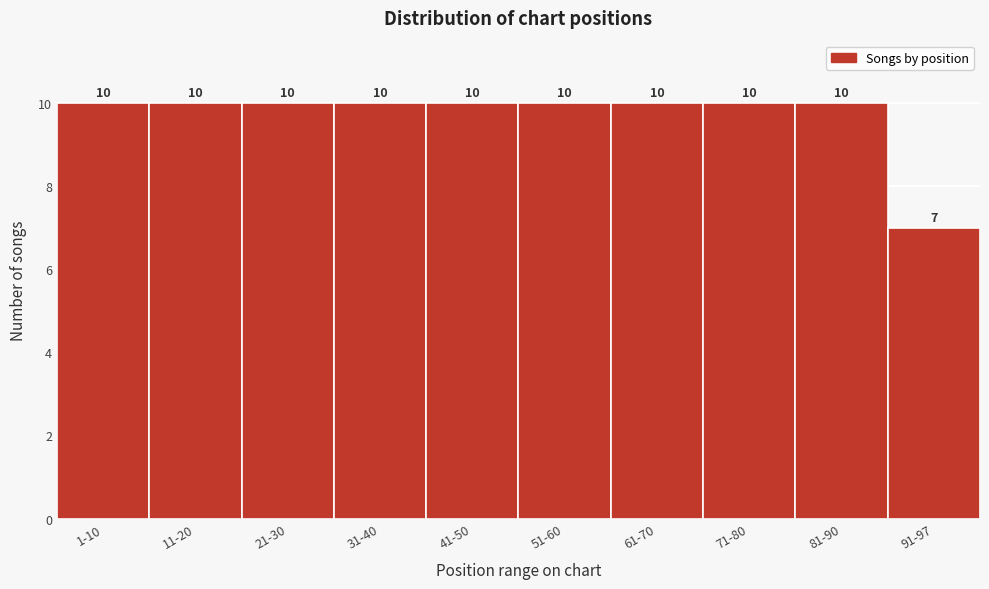

Reading right to left, what are all the values shown in this chart?

7	10	10	10	10	10	10	10	10	10